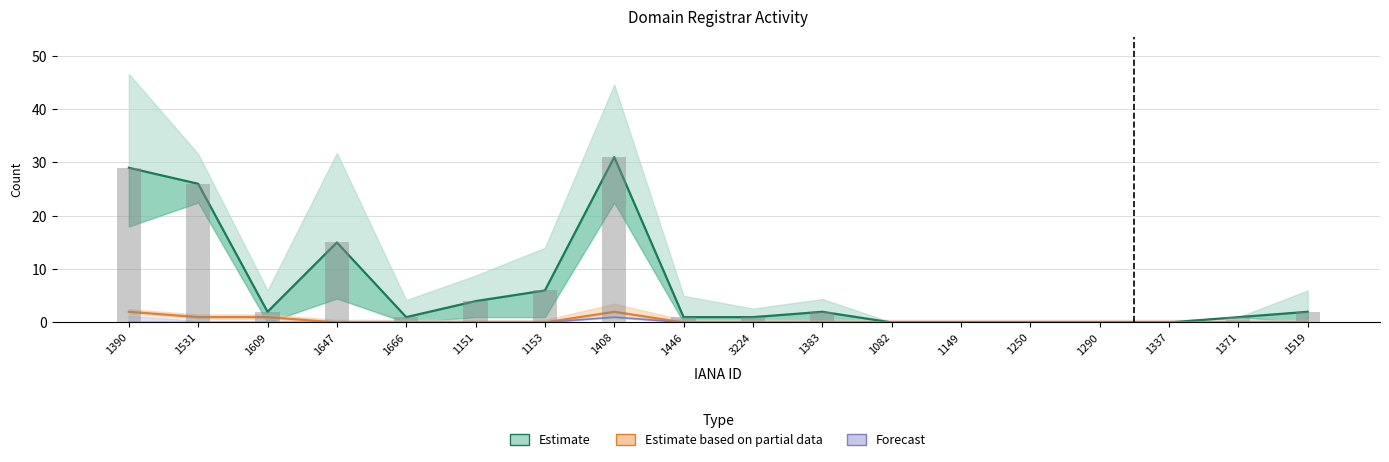

How many bars are there in total?

54